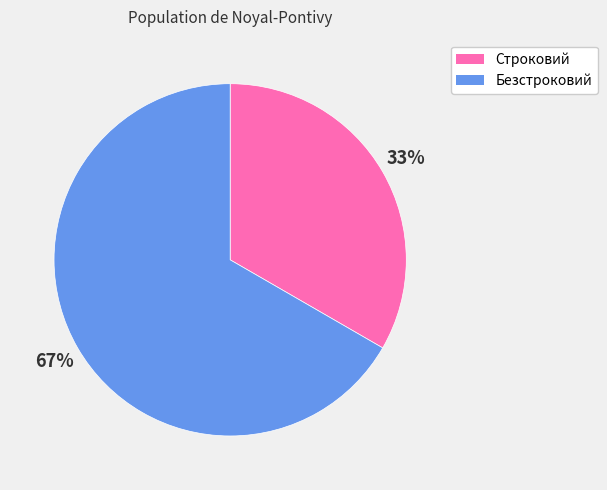

What is the majority slice?

Безстроковий